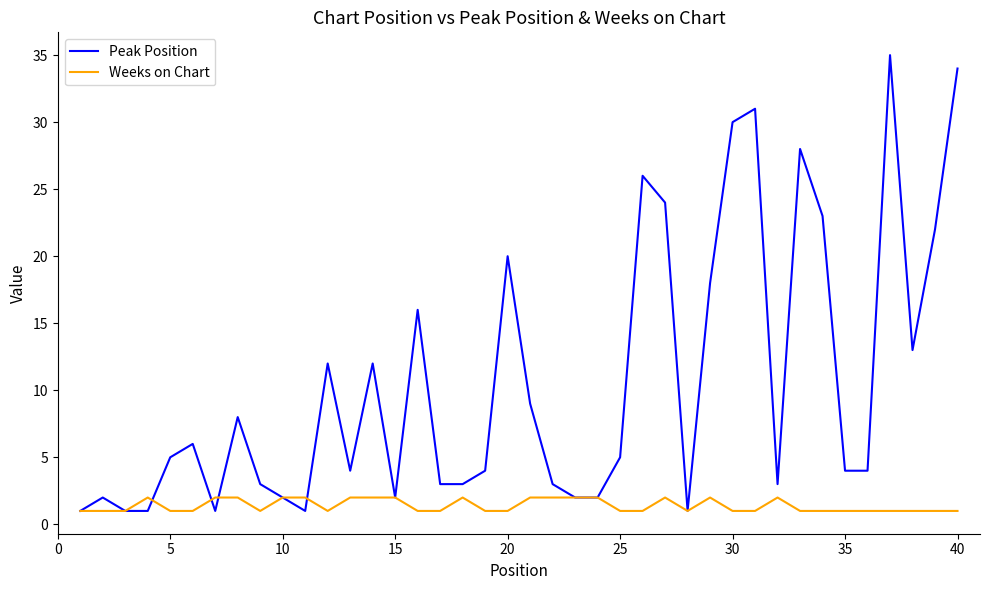

How many lines are shown in the chart?

2